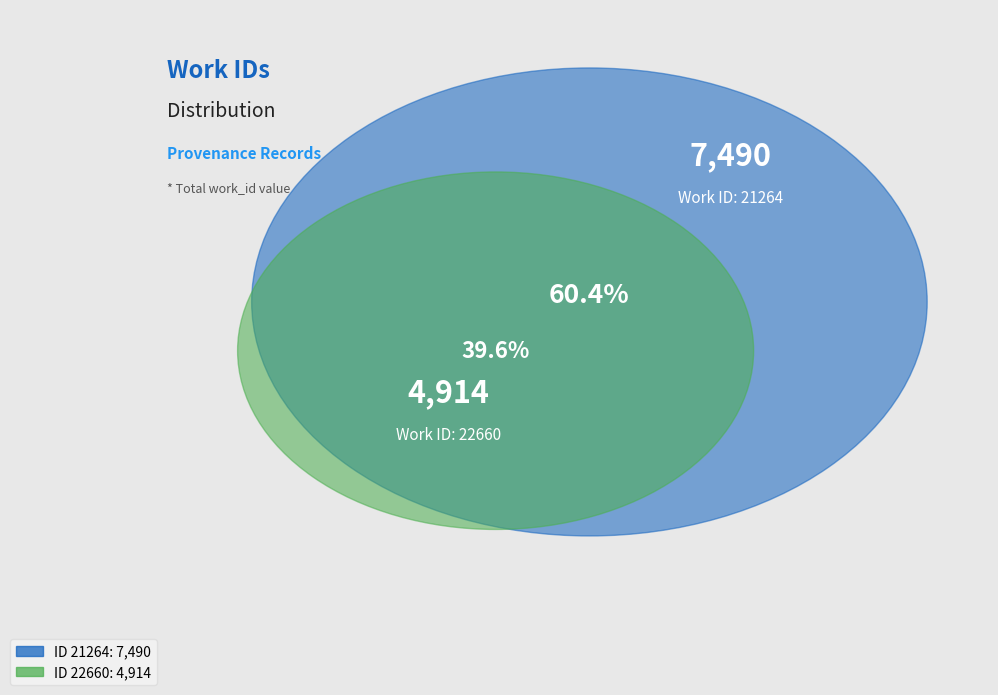

Rank the categories by value from highest to lowest.

21264, 22660